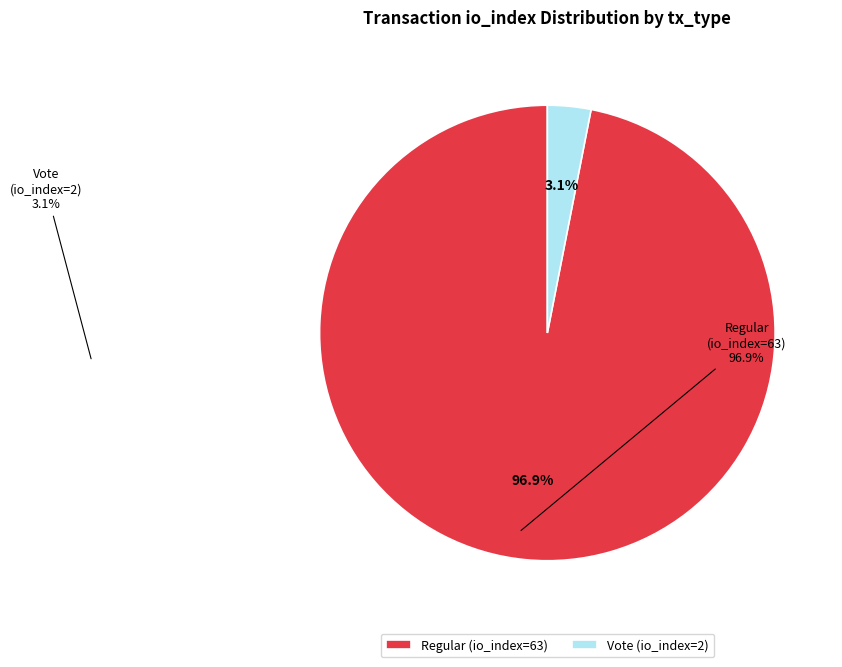

To the nearest percent, what is the difference between the Regular (io_index=63) and Vote (io_index=2) slice percentages?

94%